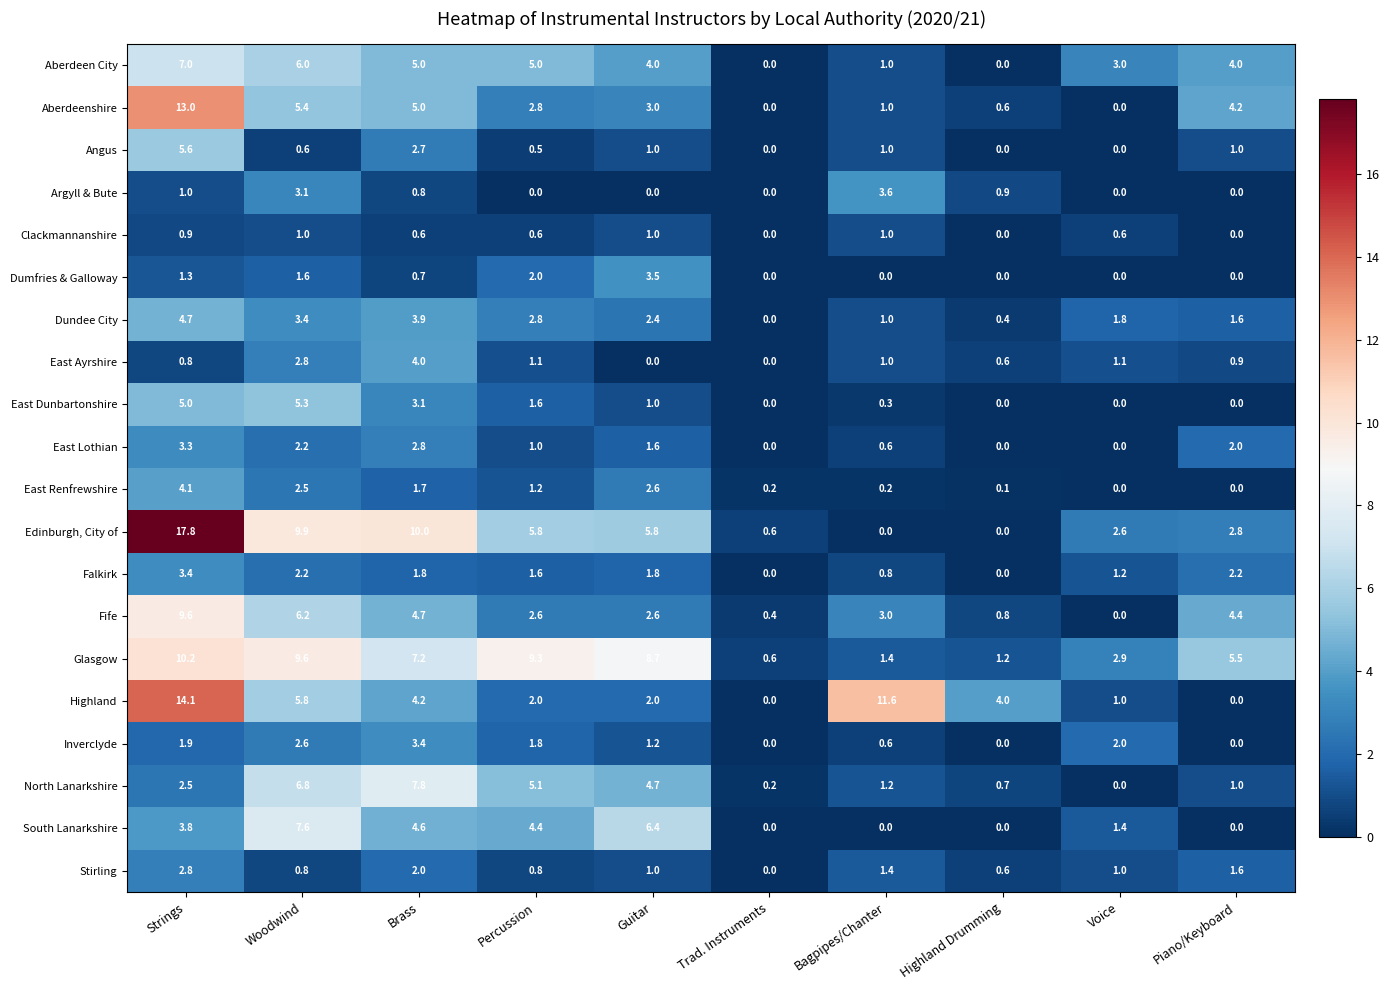

Which series has the widest spread of values?

Edinburgh, City of